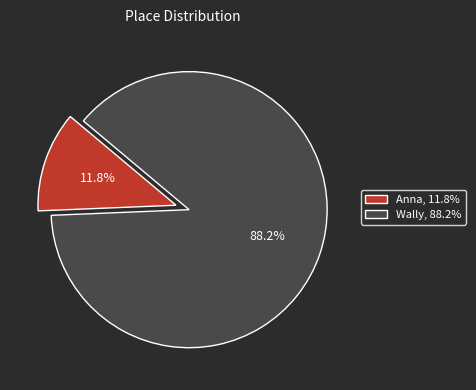

To the nearest percent, what portion does Wally represent?

88%